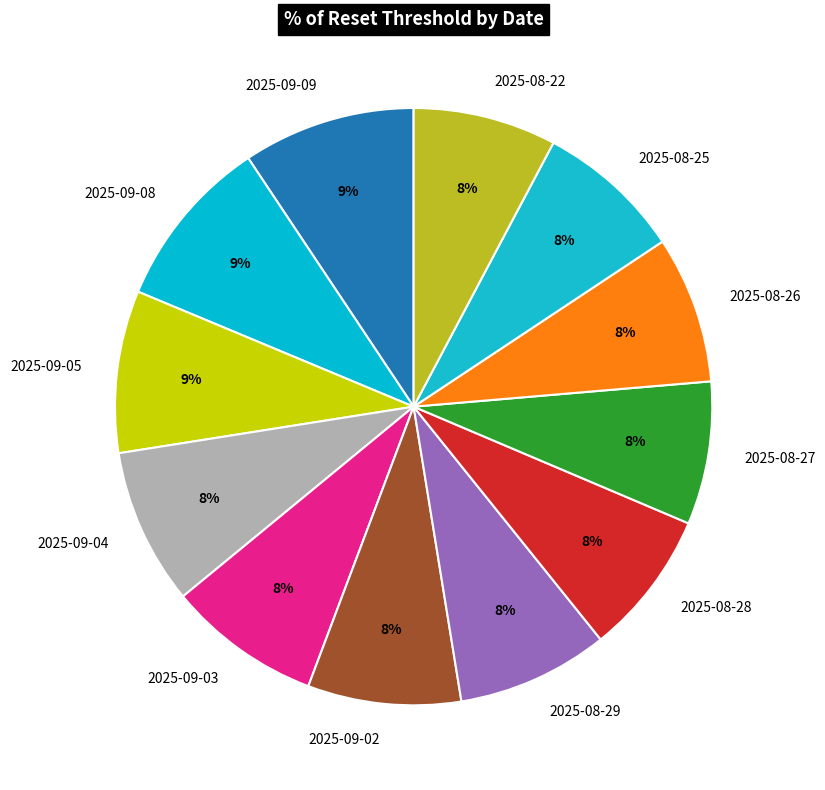

Between 2025-08-28 and 2025-09-09, which is larger?

2025-09-09